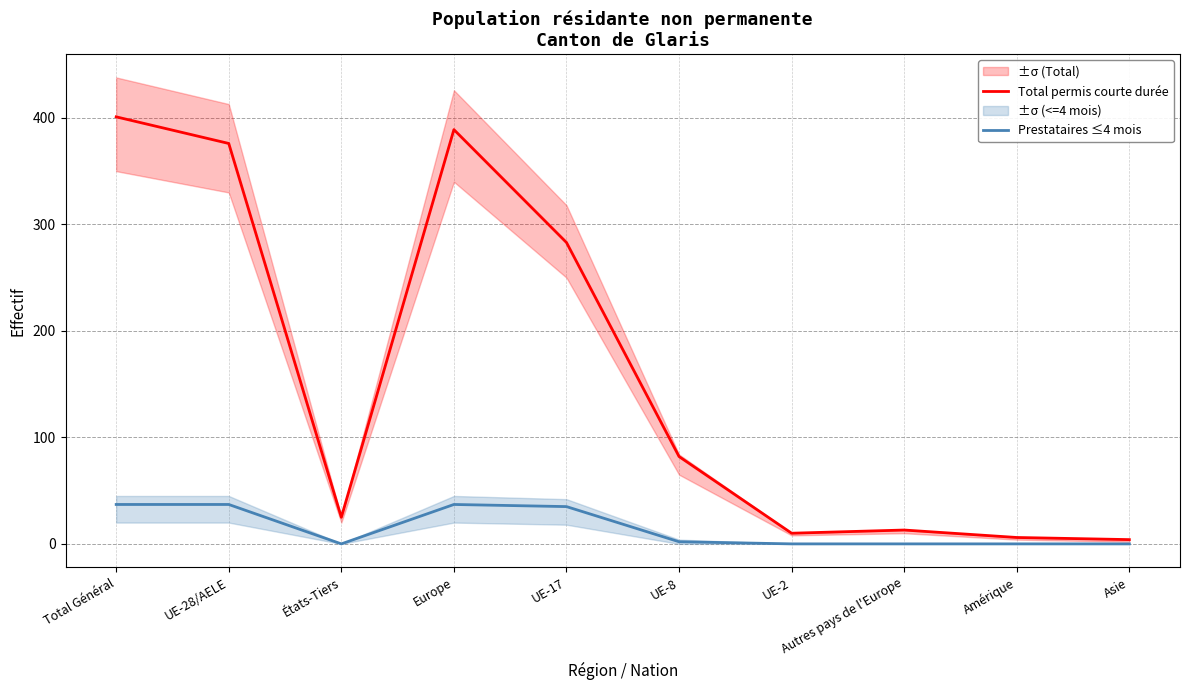

What is the greatest value displayed?

401